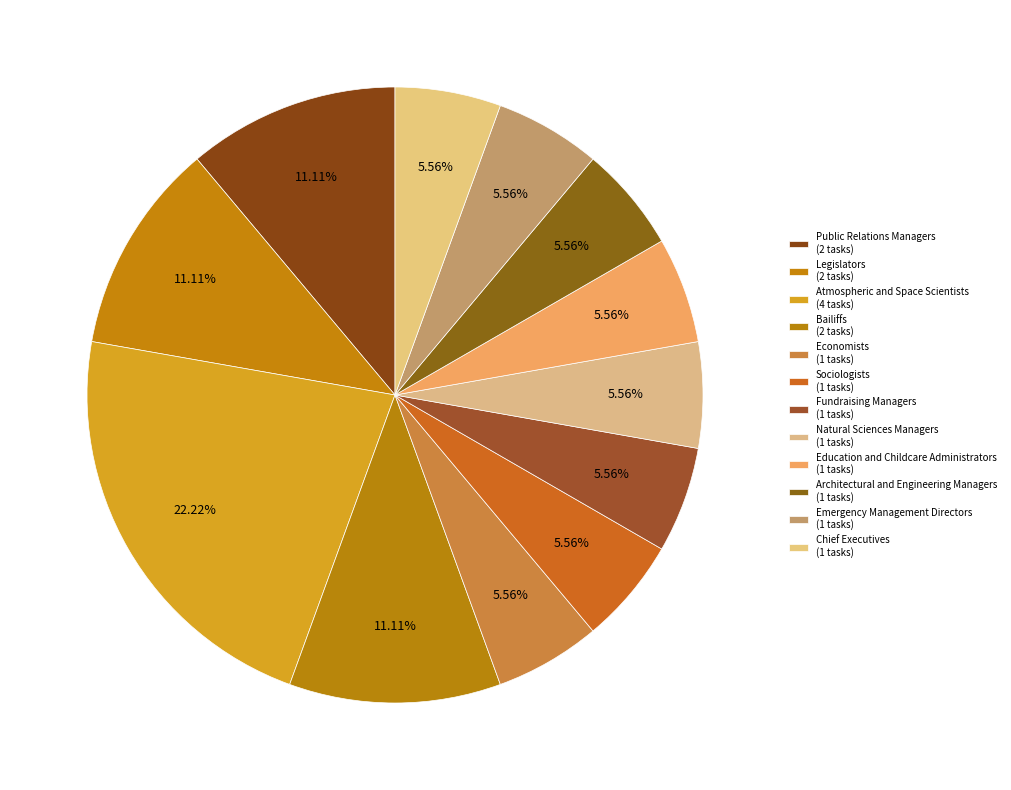

How many slices are in this pie chart?

12